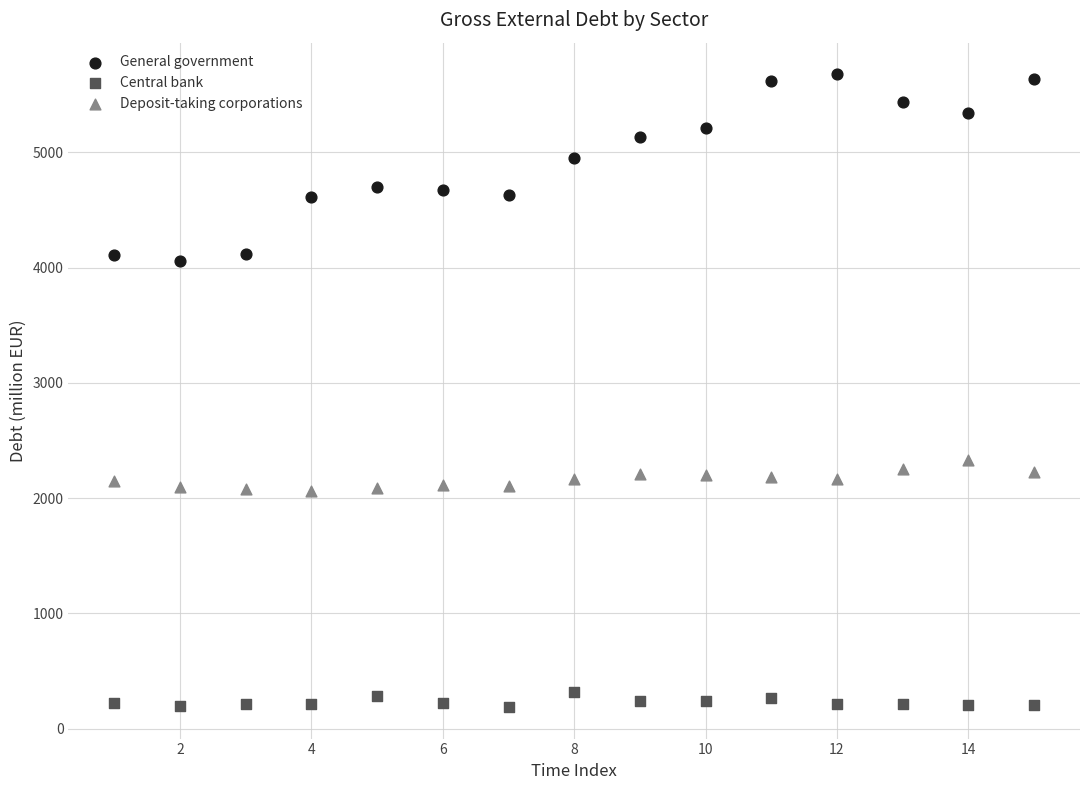

What are all the series names shown in the legend?

General government, Central bank, Deposit-taking corporations